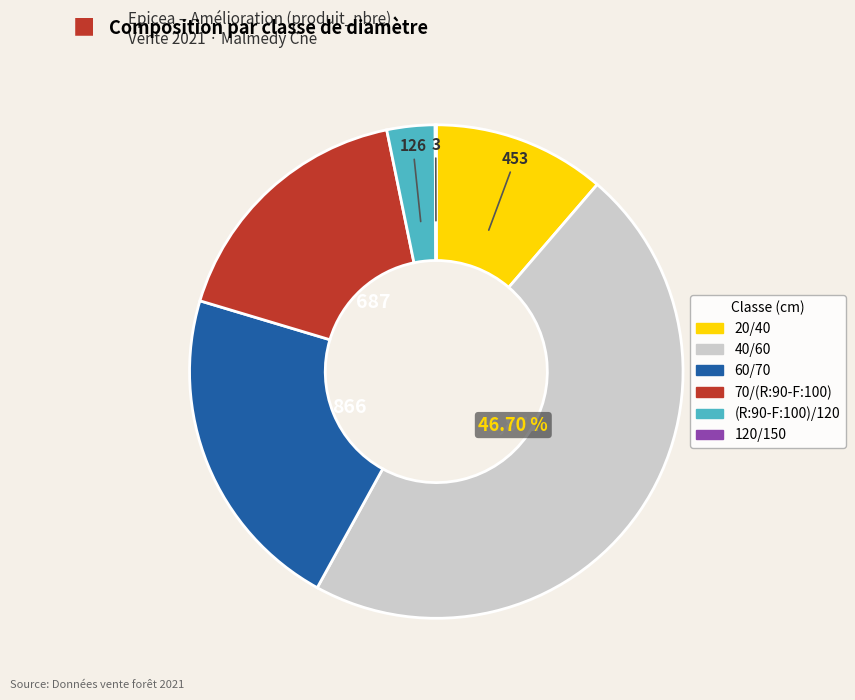

To the nearest percent, what is the combined percentage of 20/40 and (R:90-F:100)/120?

14%